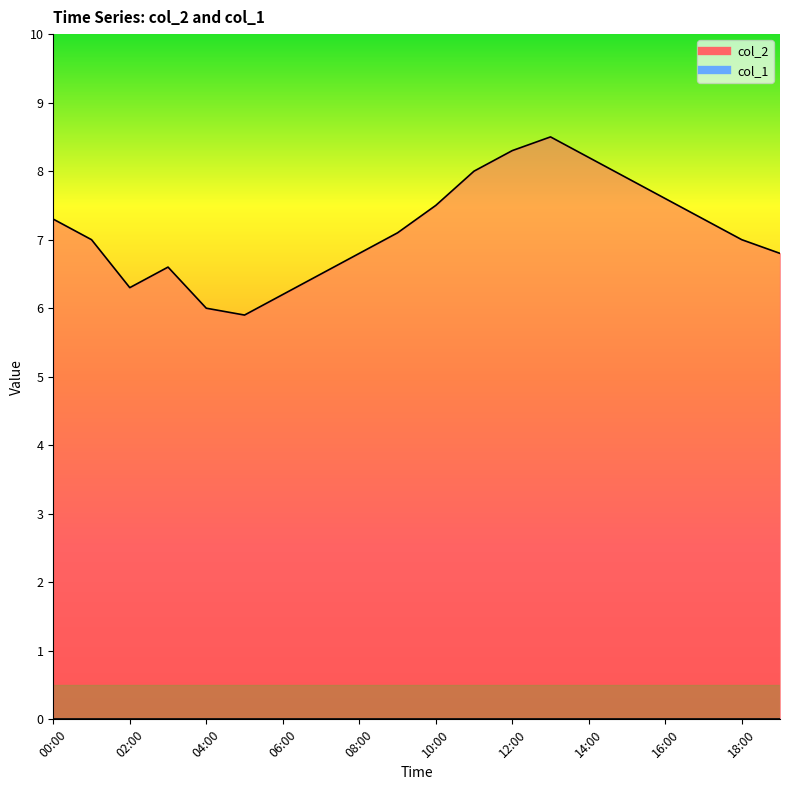

What is the difference between the values at 10:00 and 11:00?

0.5